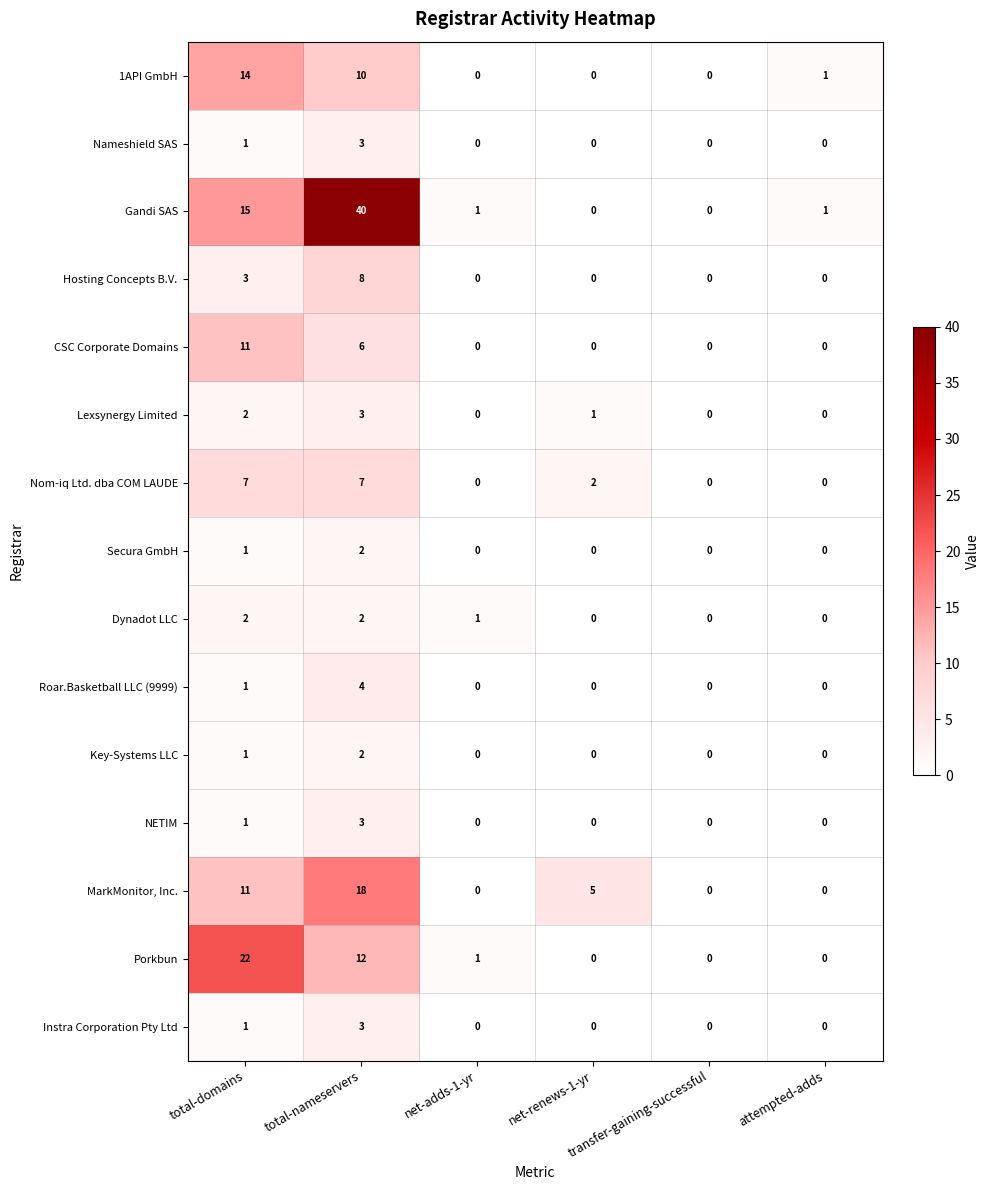

What is the maximum value for Instra Corporation Pty Ltd?

3